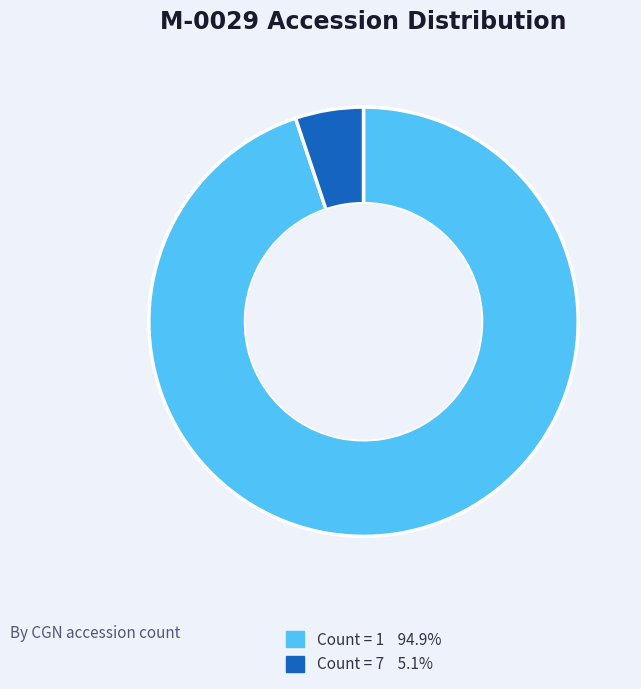

Is there any slice that represents more than half of the pie?

Yes